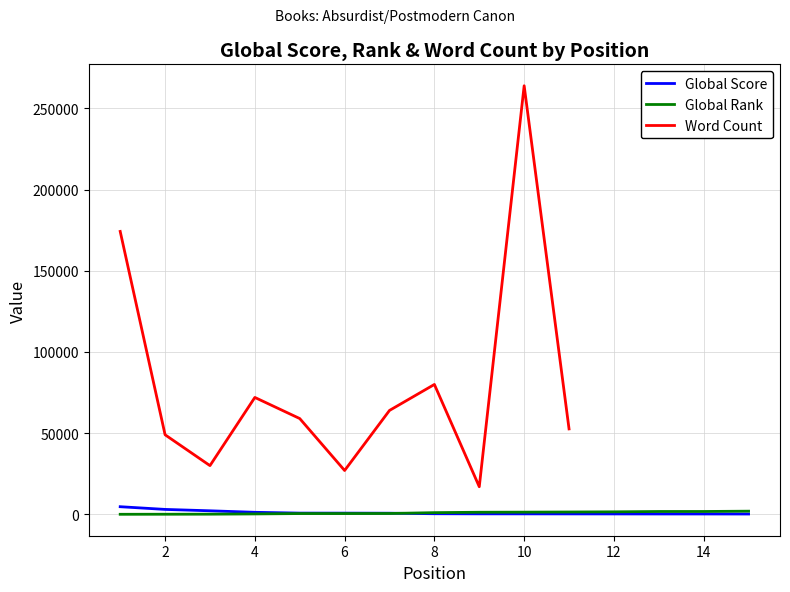

What are all the series names shown in the legend?

Global Score, Global Rank, Word Count